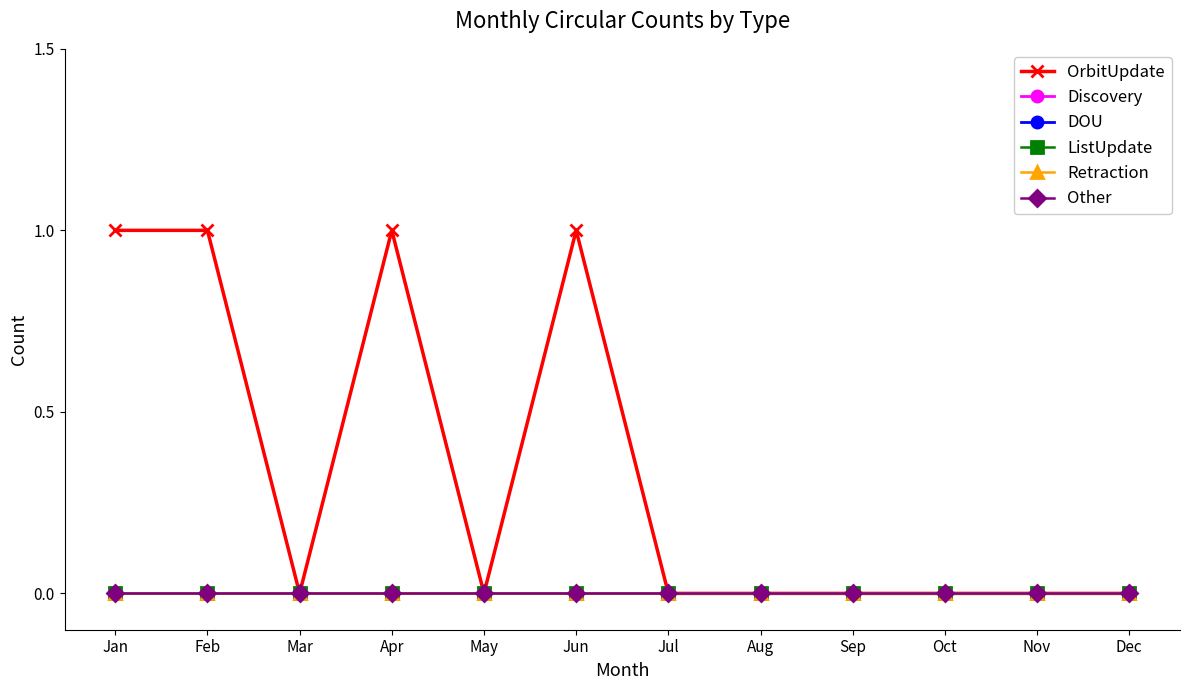

Reading left to right, transcribe all the data shown in this chart.

OrbitUpdate: 1	1	0	1	0	1	0	0	0	0	0	0
Discovery: 0	0	0	0	0	0	0	0	0	0	0	0
DOU: 0	0	0	0	0	0	0	0	0	0	0	0
ListUpdate: 0	0	0	0	0	0	0	0	0	0	0	0
Retraction: 0	0	0	0	0	0	0	0	0	0	0	0
Other: 0	0	0	0	0	0	0	0	0	0	0	0